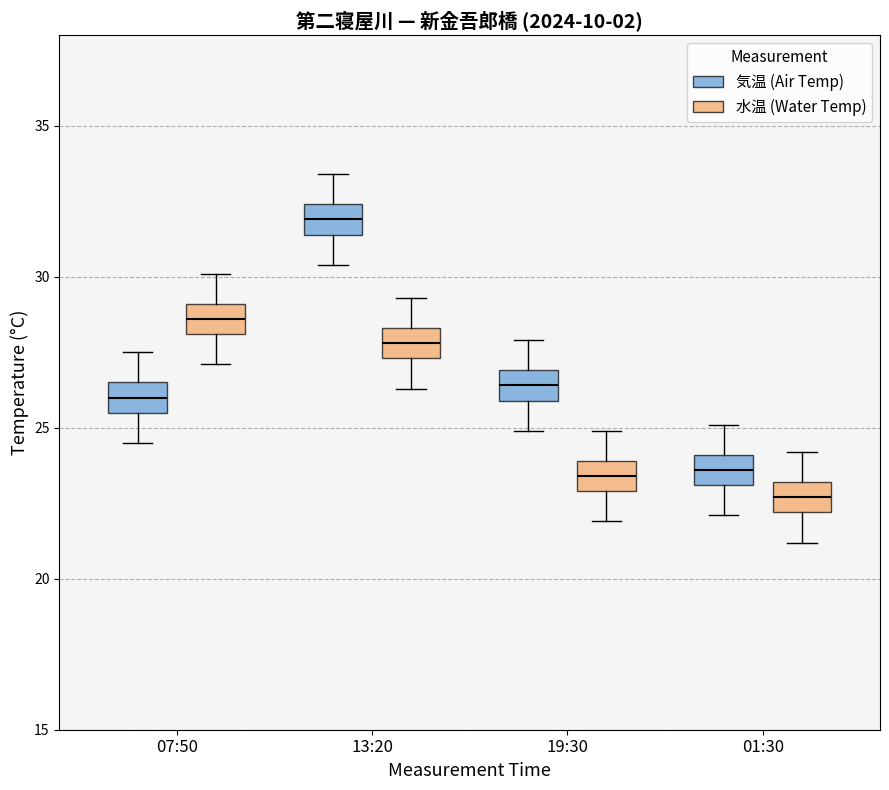

Where is the upper edge of the box for 07:50 (水温 (Water Temp)) on the y-axis? The values are not printed on the chart, so give them approximately, as read against the axis.

29.0